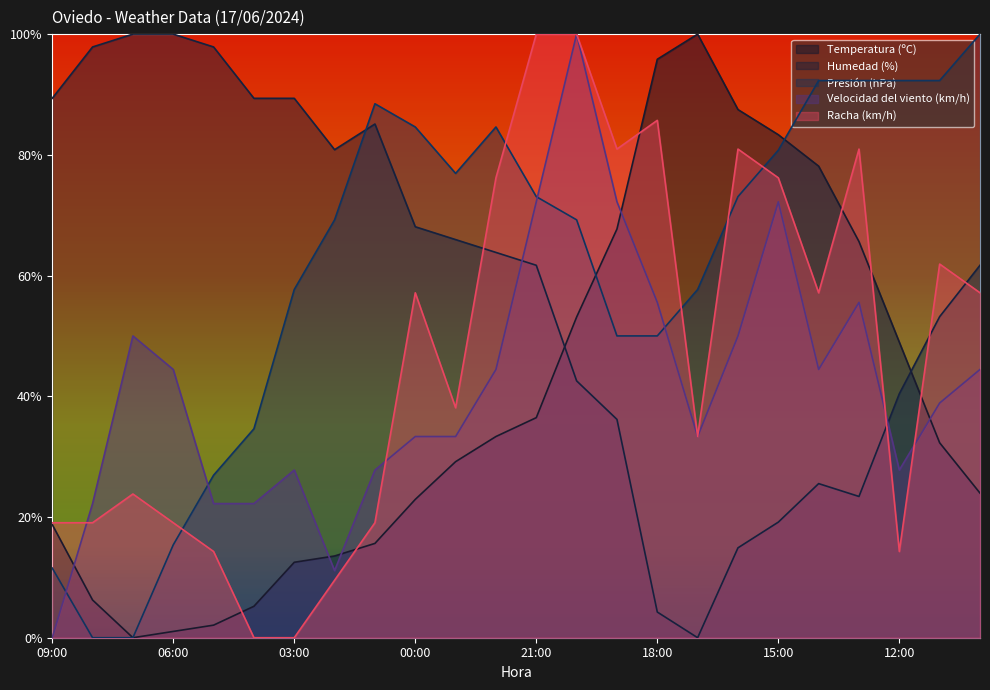

Where is the first local maximum for Temperatura (ºC)?

17:00